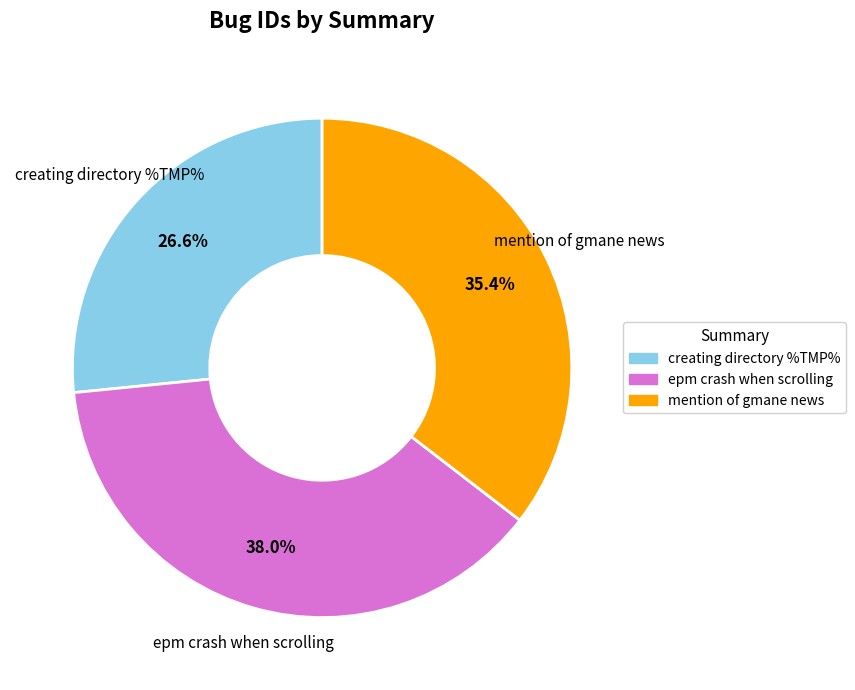

Rank the categories by value from highest to lowest.

epm crash when scrolling, mention of gmane news, creating directory %TMP%